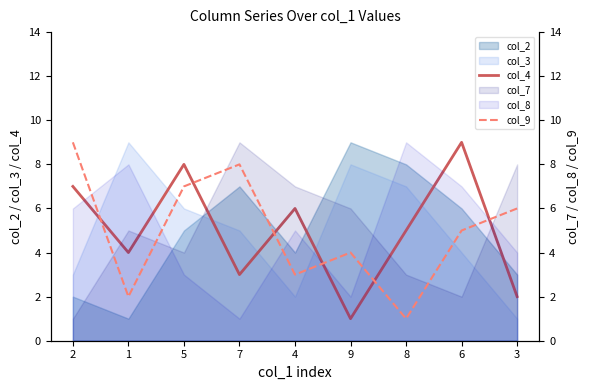

What is the difference between the highest and lowest values at 1?

2